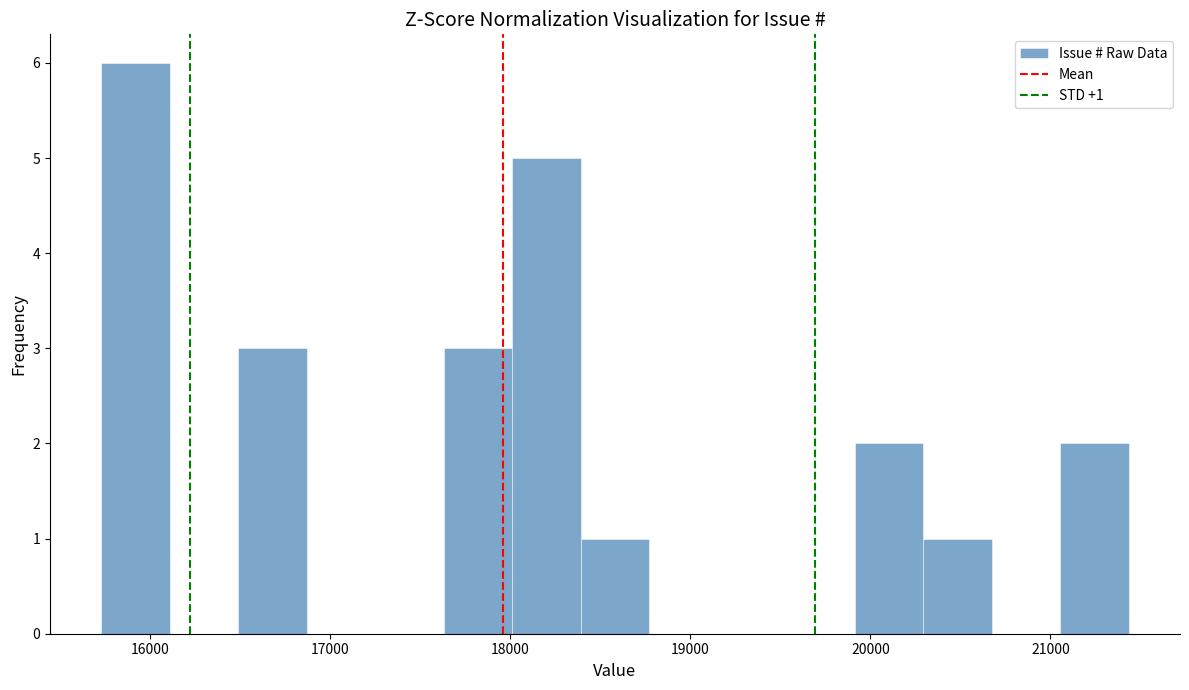

Read against the x-axis, roughly where is the centre of the tallest bar?

15900